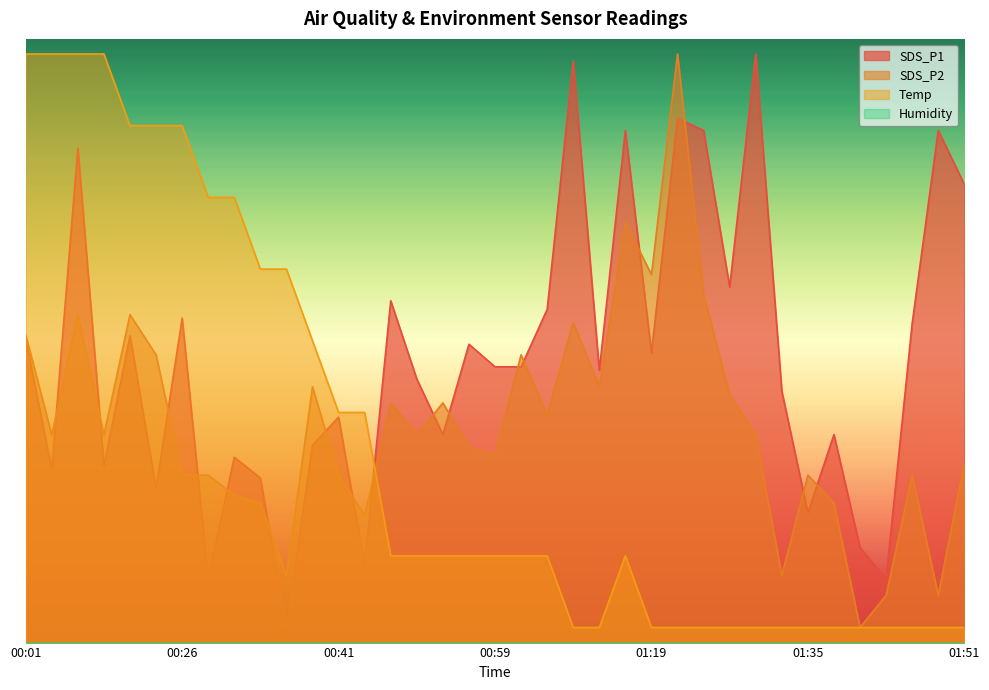

What is the label of the 6th point from the right?

01:38